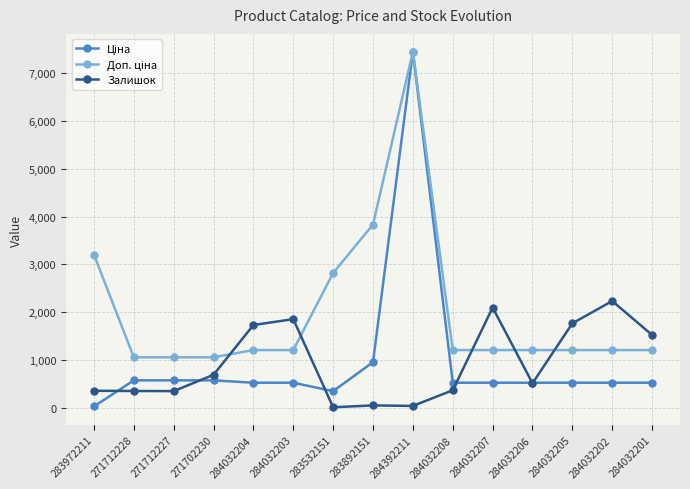

The Залишок series shows 1482.6 at 284032202. True or false?

False